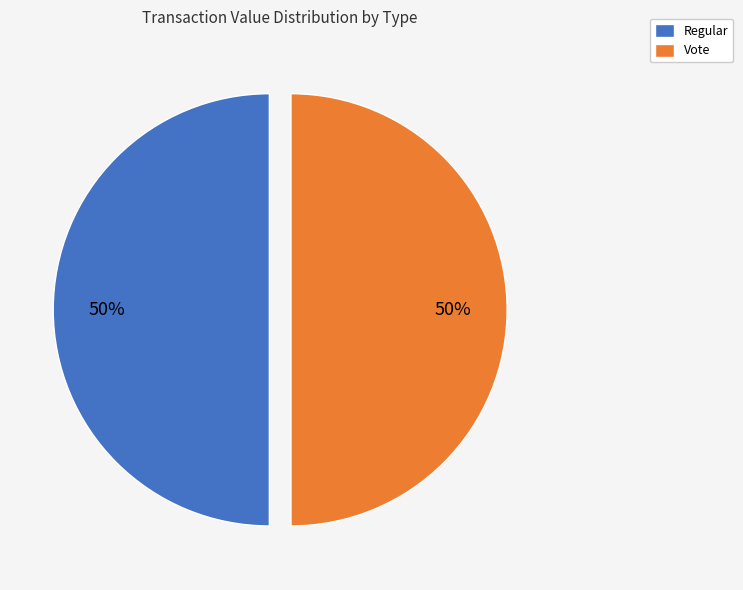

To the nearest percent, what is the average slice percentage?

50%